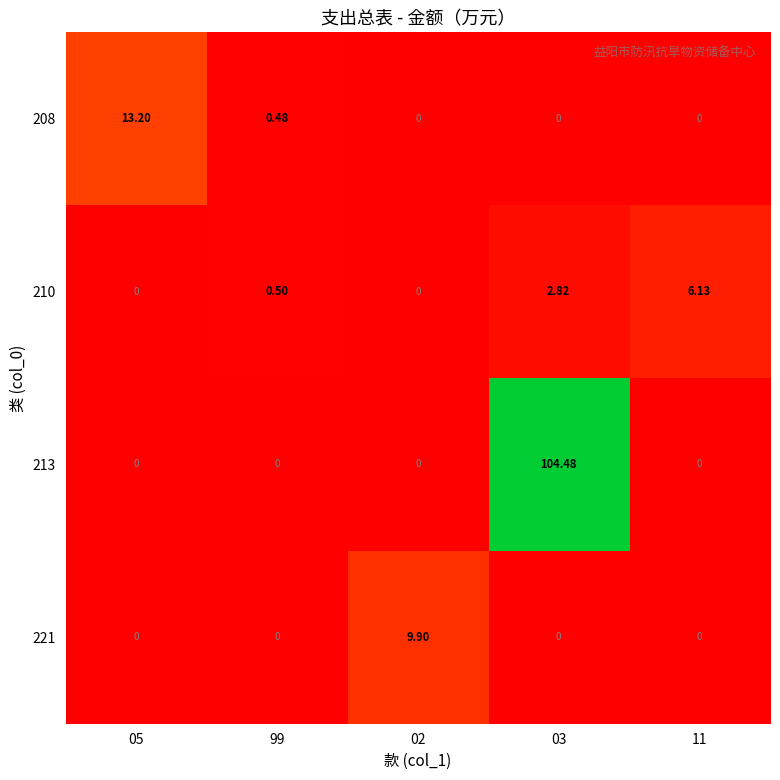

How many distinct data groups are displayed?

4